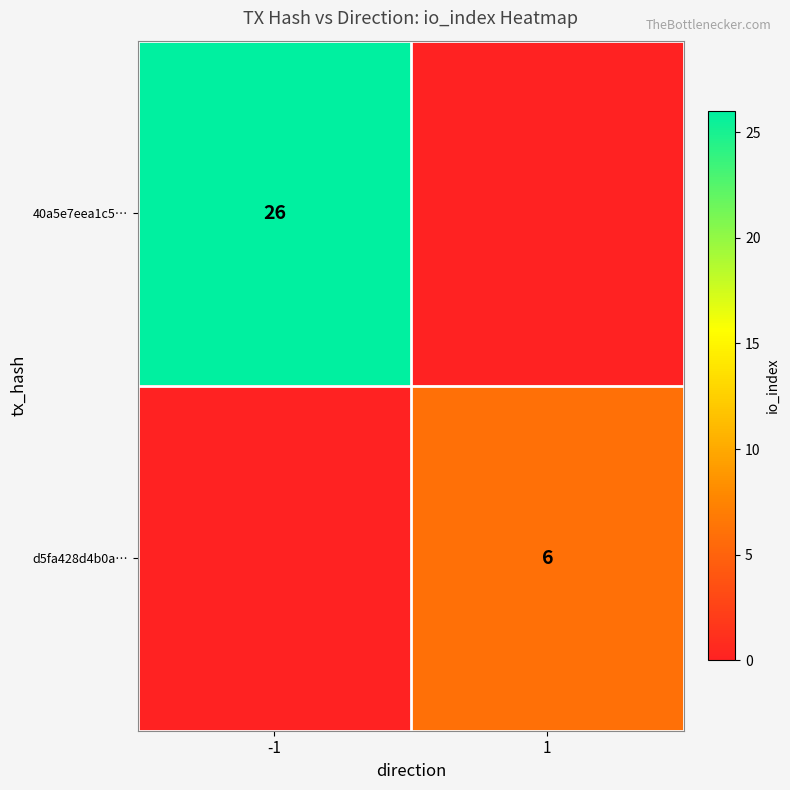

The 40a5e7eea1c5… series shows 8 at -1. True or false?

False